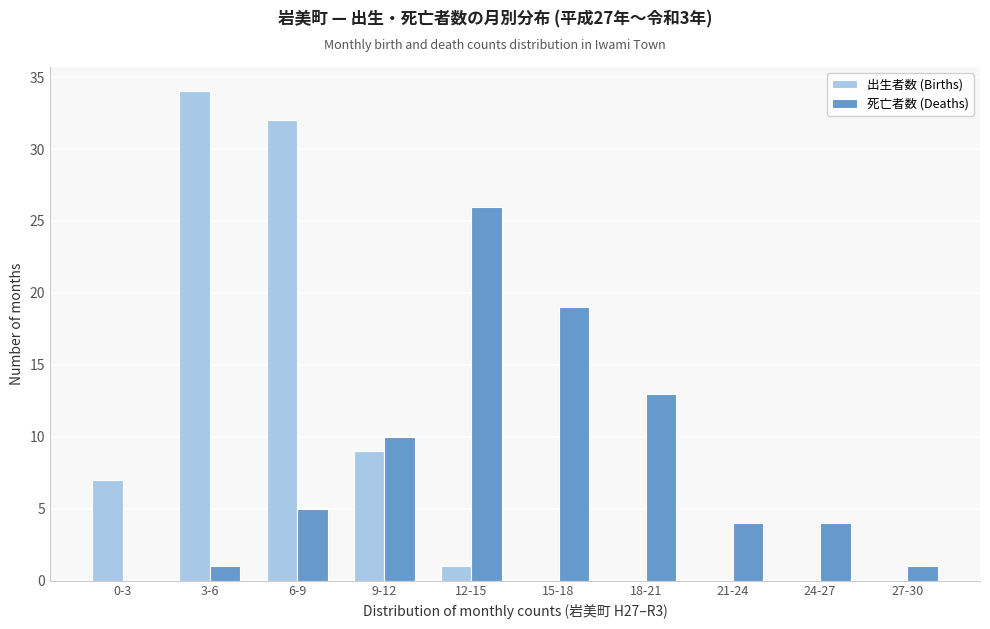

Reading left to right, extract all data points from this chart.

出生者数 (Births): 0-3=7	3-6=34	6-9=32	9-12=9	12-15=1	15-18=0	18-21=0	21-24=0	24-27=0	27-30=0
死亡者数 (Deaths): 0-3=0	3-6=1	6-9=5	9-12=10	12-15=26	15-18=19	18-21=13	21-24=4	24-27=4	27-30=1